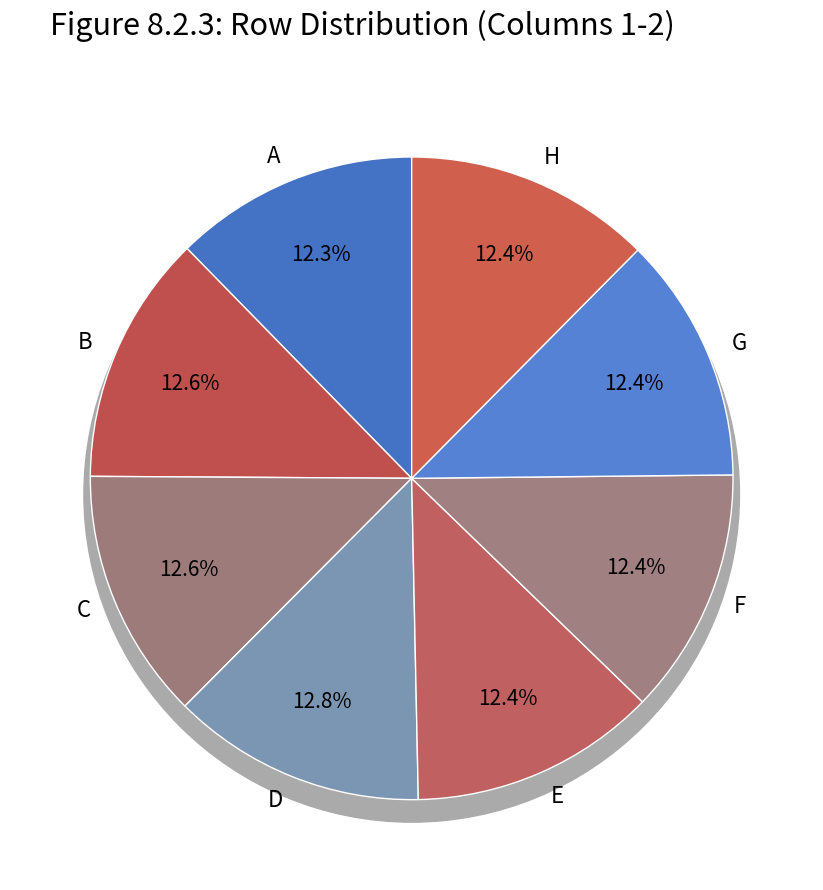

Is there a majority slice in this chart?

No